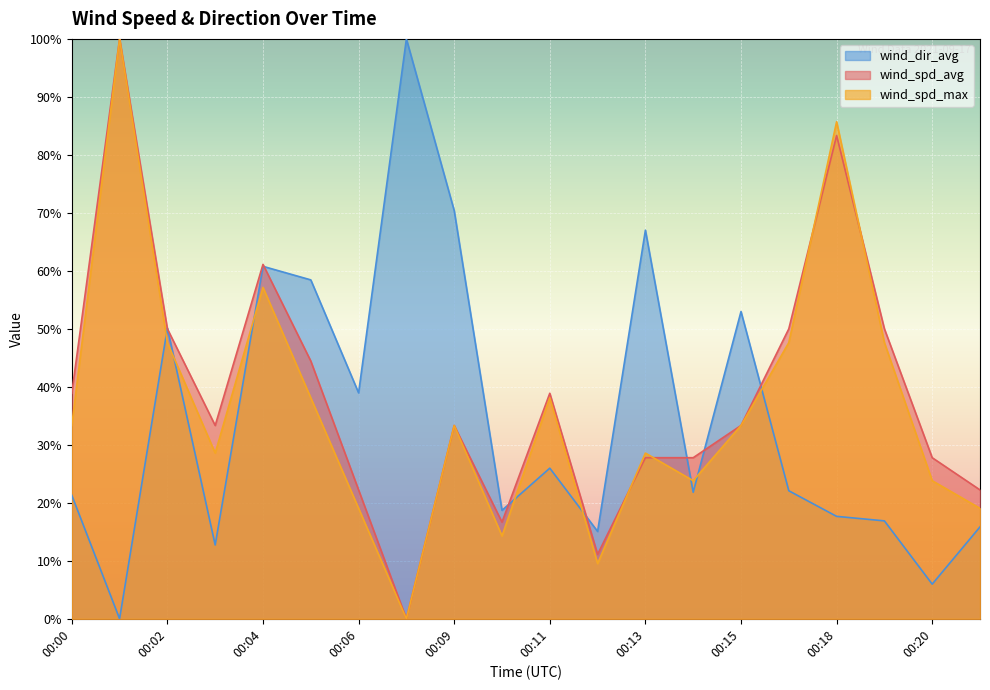

Which series has the largest total across all categories?

wind_spd_avg